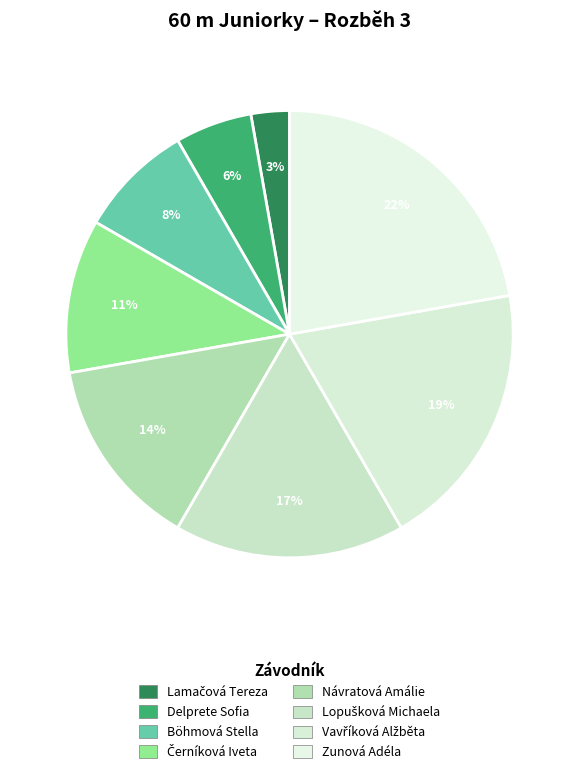

Rank the categories by value from highest to lowest.

Zunová Adéla, Vavříková Alžběta, Lopušková Michaela, Návratová Amálie, Černíková Iveta, Böhmová Stella, Delprete Sofia, Lamačová Tereza